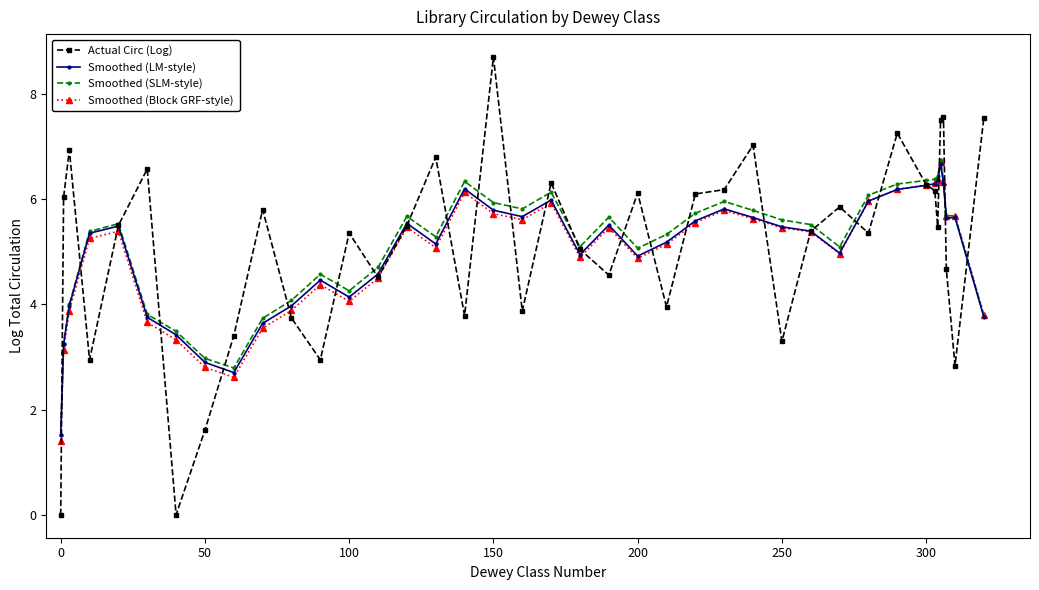

In Smoothed (LM-style), how many points are higher than both neighbors (excluding endpoints)?

9